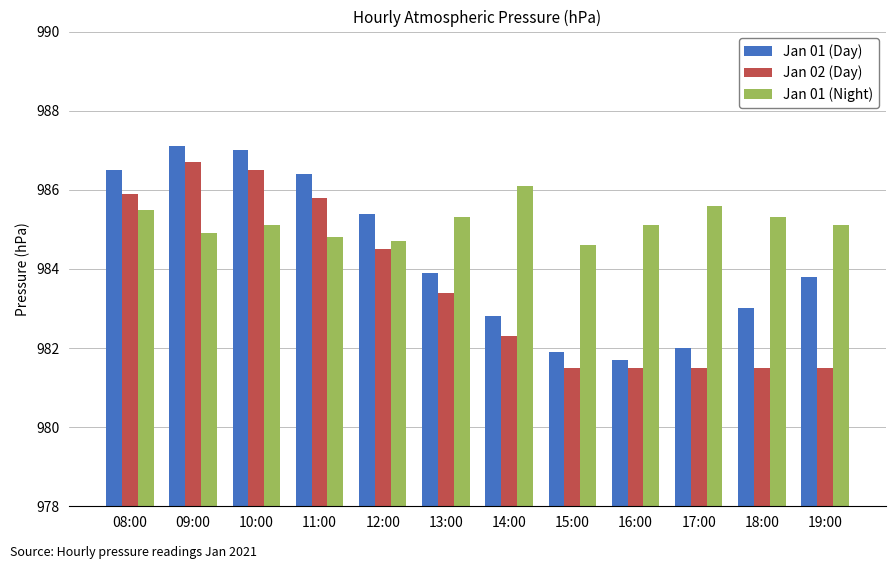

Reading right to left, list all the values displayed in this chart.

Jan 01 (Day): 983.8	983.0	982.0	981.7	981.9	982.8	983.9	985.4	986.4	987.0	987.1	986.5
Jan 02 (Day): 981.5	981.5	981.5	981.5	981.5	982.3	983.4	984.5	985.8	986.5	986.7	985.9
Jan 01 (Night): 985.1	985.3	985.6	985.1	984.6	986.1	985.3	984.7	984.8	985.1	984.9	985.5